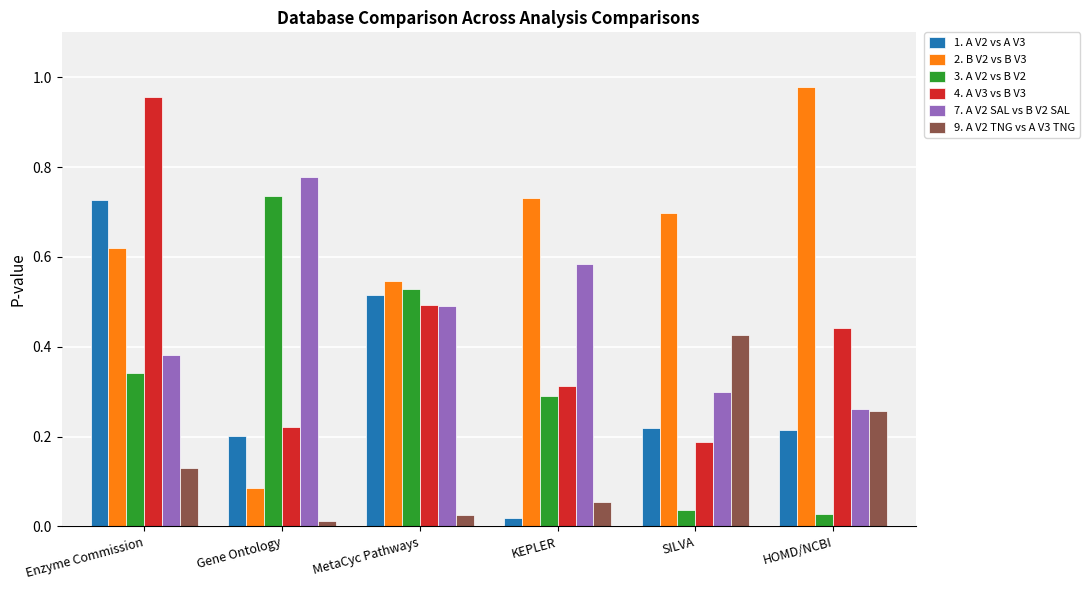

What is the label of the 3rd bar from the left?

MetaCyc Pathways